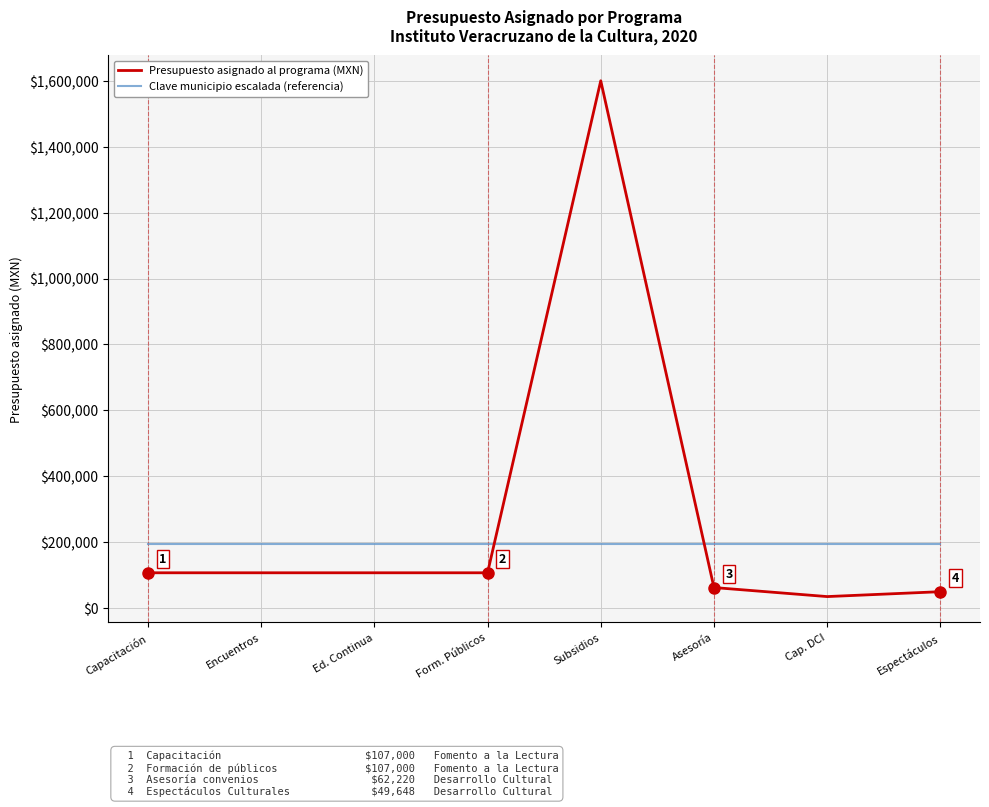

Is the value of Presupuesto asignado al programa (MXN) at Form. Públicos greater than the value of Clave municipio escalada (referencia) at Subsidios?

No